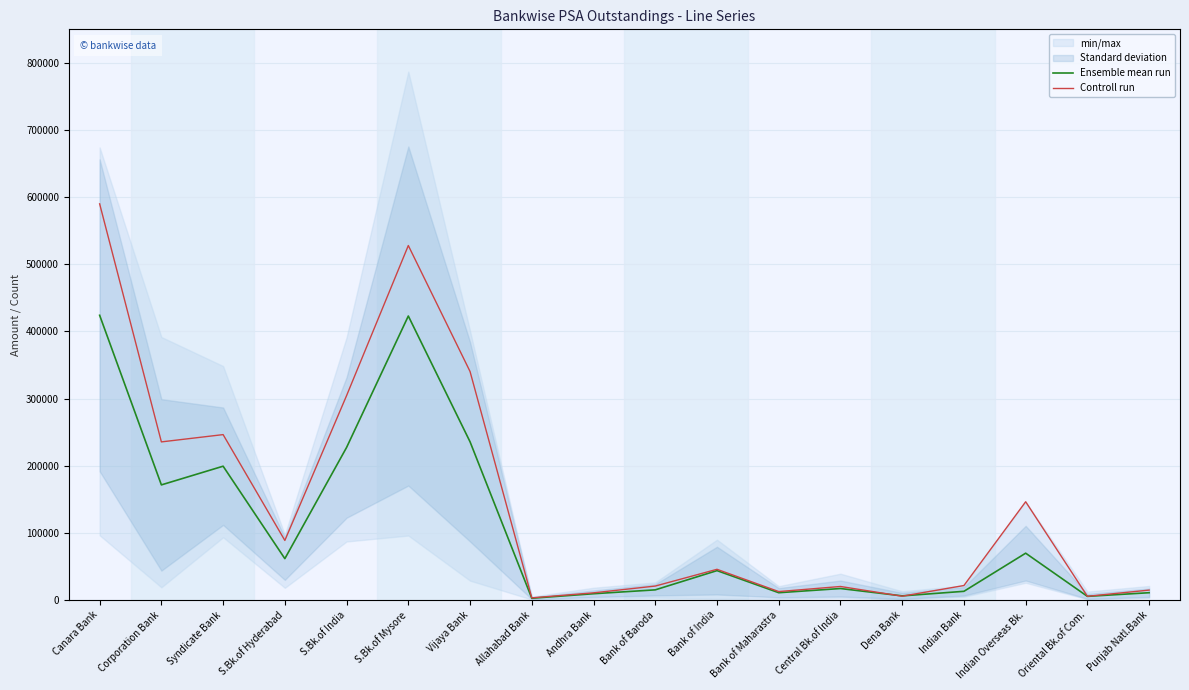

Rank the series at Bank of India from lowest to highest value.

Ensemble mean run, Controll run